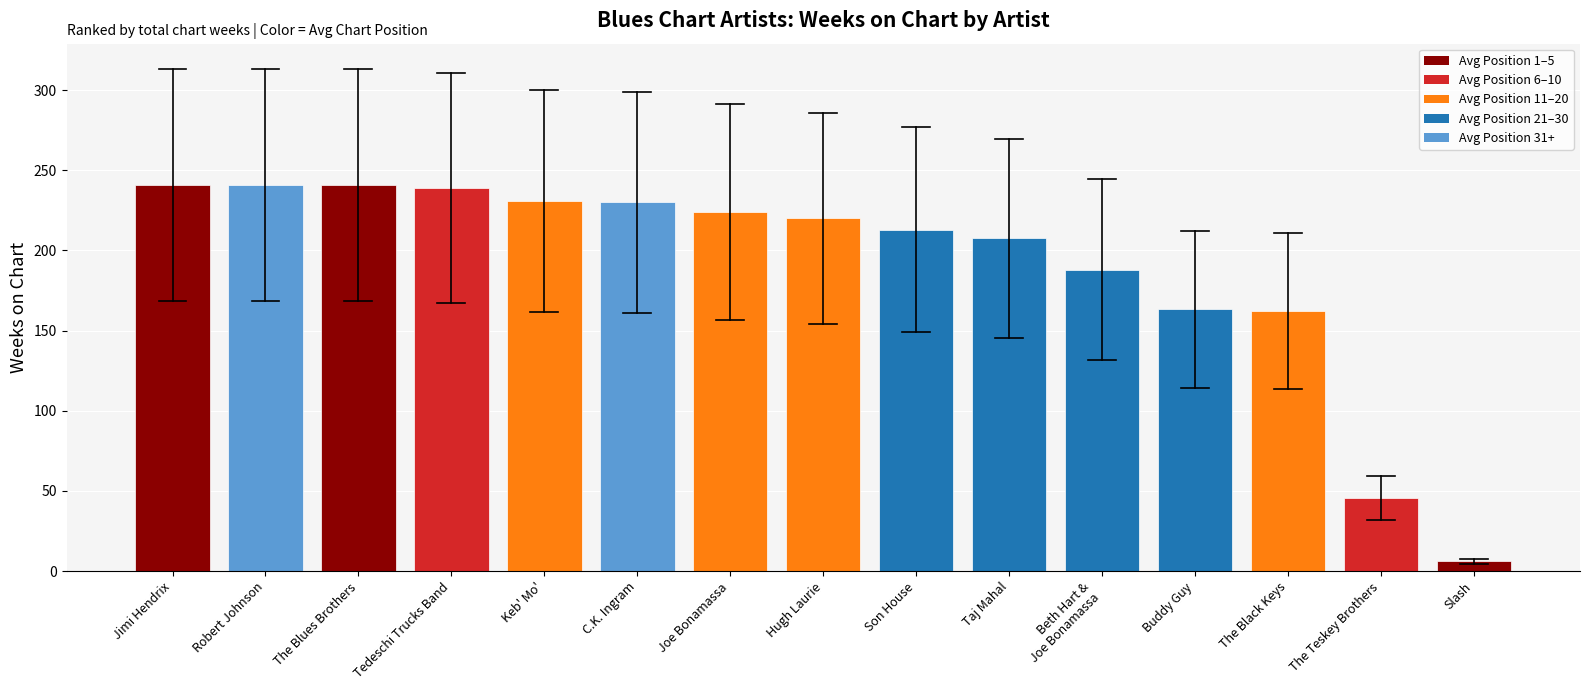

True or false: the data shows 239.0 at Tedeschi Trucks Band.

True